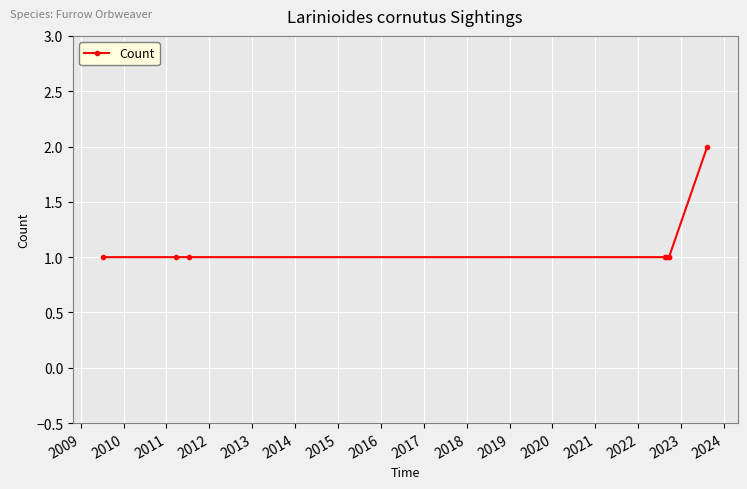

What is the sum of all values?

9